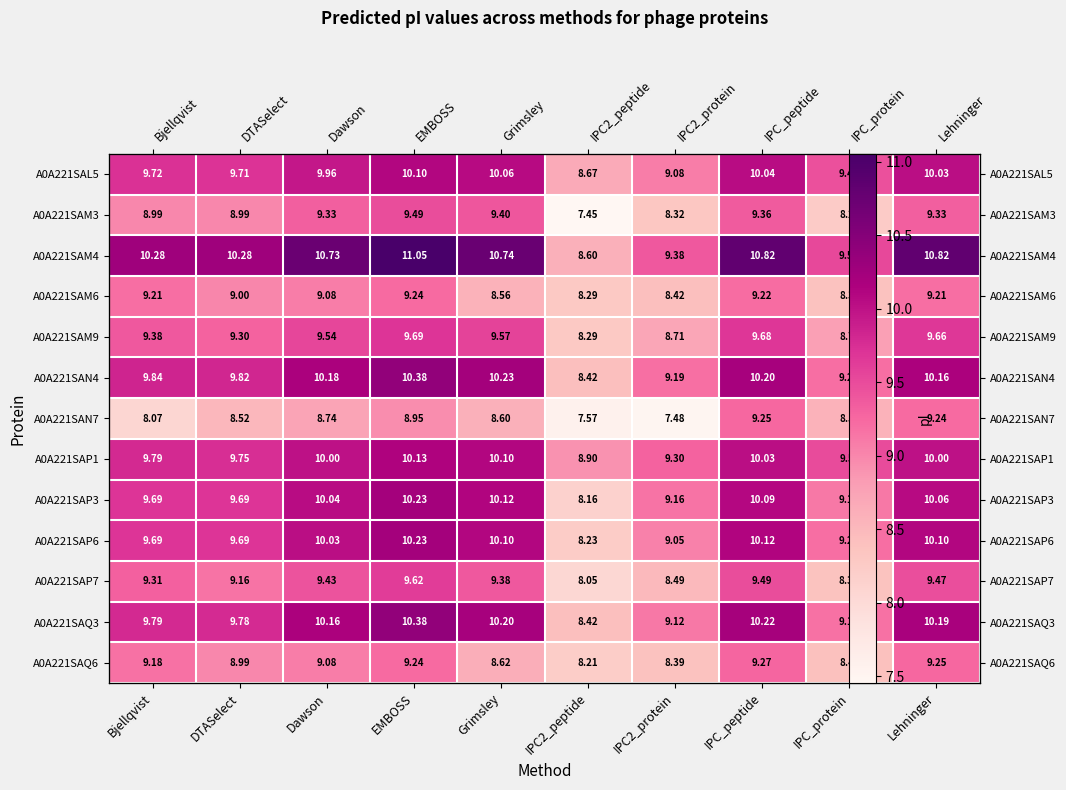

The value of A0A221SAN4 at Bjellqvist is 16.7. True or false?

False